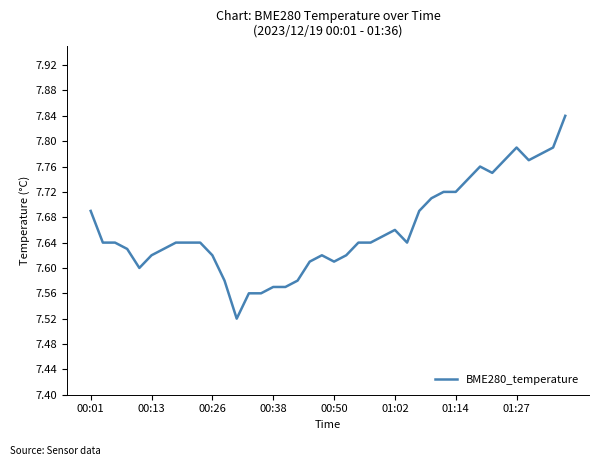

What is the sum of all values?

306.4